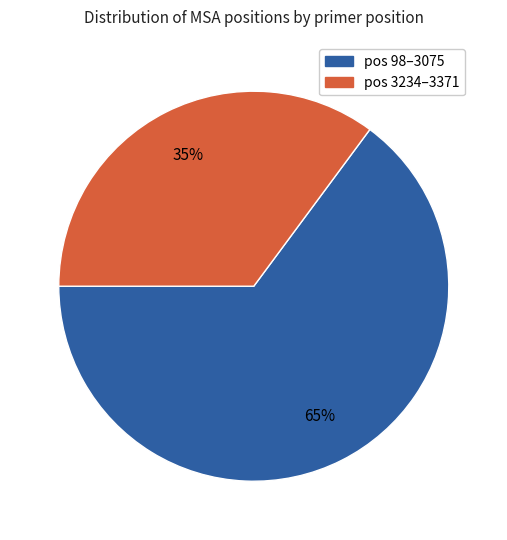

Is there a majority slice in this chart?

Yes